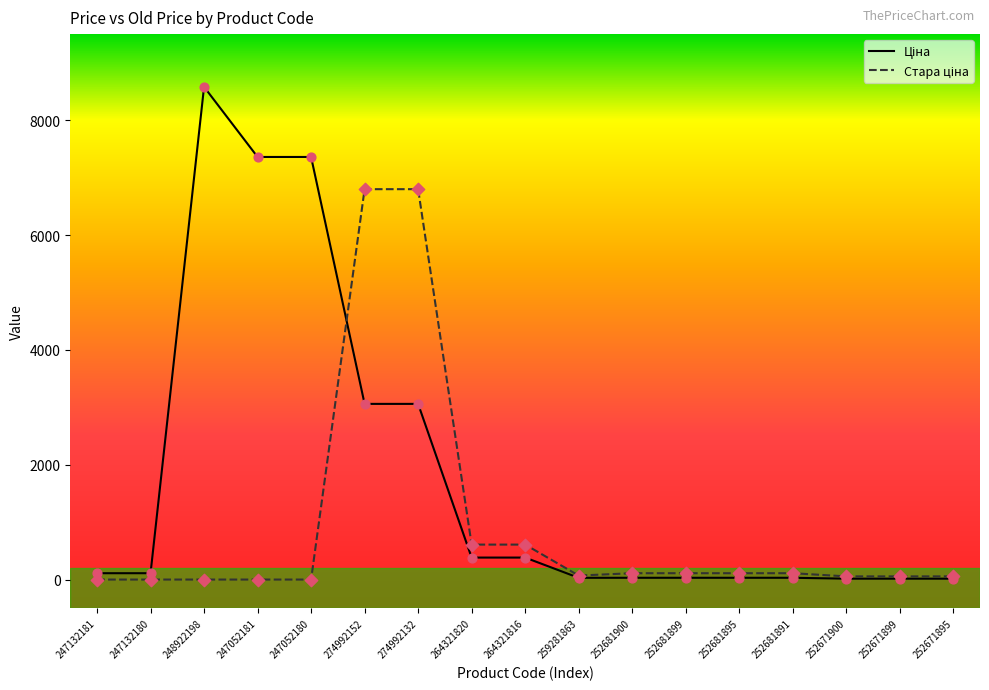

What is the greatest value displayed?

8581.1